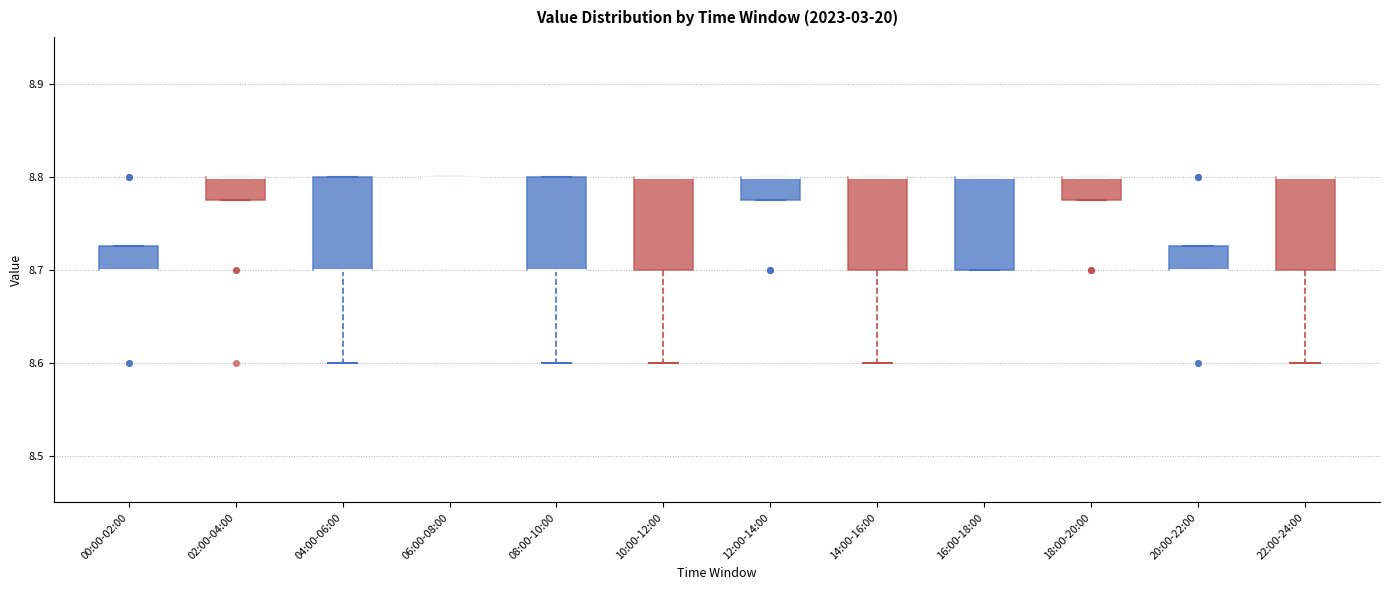

Reading left to right, transcribe this box plot: for each box, give where its median line is, the range the box spans, and where its two whiskers end, as read against the y-axis. The values are not printed on the chart, so give them approximately, as read against the axis.

00:00-02:00: median 8.70 (drawn on the box's lower edge), box 8.70 to 8.73, whiskers 8.70 to 8.73
02:00-04:00: median 8.80 (drawn on the box's upper edge), box 8.78 to 8.80, whiskers 8.78 to 8.80
04:00-06:00: median 8.70 (drawn on the box's lower edge), box 8.70 to 8.80, whiskers 8.60 to 8.80
06:00-08:00: box collapsed to a line at 8.80, whiskers 8.80 to 8.80
08:00-10:00: median 8.70 (drawn on the box's lower edge), box 8.70 to 8.80, whiskers 8.60 to 8.80
10:00-12:00: median 8.80 (drawn on the box's upper edge), box 8.70 to 8.80, whiskers 8.60 to 8.80
12:00-14:00: median 8.80 (drawn on the box's upper edge), box 8.78 to 8.80, whiskers 8.78 to 8.80
14:00-16:00: median 8.80 (drawn on the box's upper edge), box 8.70 to 8.80, whiskers 8.60 to 8.80
16:00-18:00: median 8.80 (drawn on the box's upper edge), box 8.70 to 8.80, whiskers 8.70 to 8.80
18:00-20:00: median 8.80 (drawn on the box's upper edge), box 8.78 to 8.80, whiskers 8.78 to 8.80
20:00-22:00: median 8.70 (drawn on the box's lower edge), box 8.70 to 8.73, whiskers 8.70 to 8.73
22:00-24:00: median 8.80 (drawn on the box's upper edge), box 8.70 to 8.80, whiskers 8.60 to 8.80